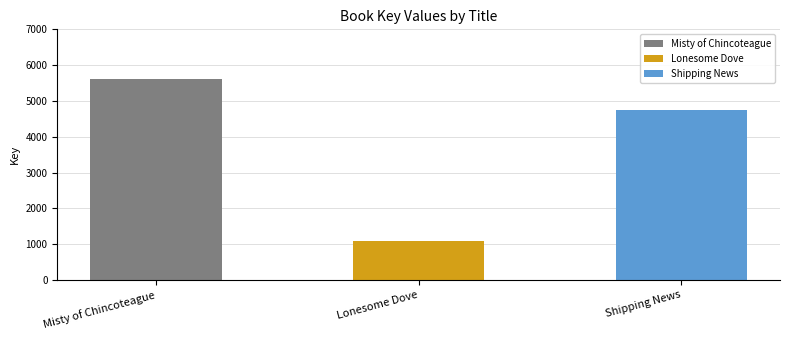

Reading left to right, extract all data points from this chart.

5624	1077	4755